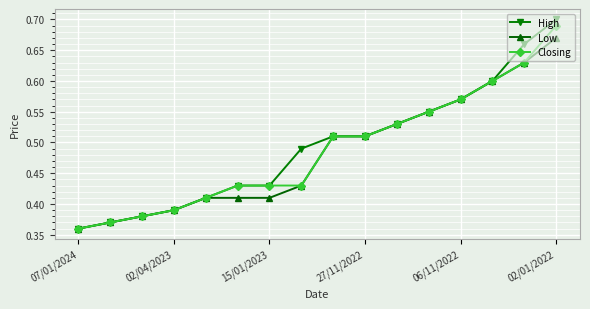

True or false: High has more than 2 points higher than both neighbors.

False